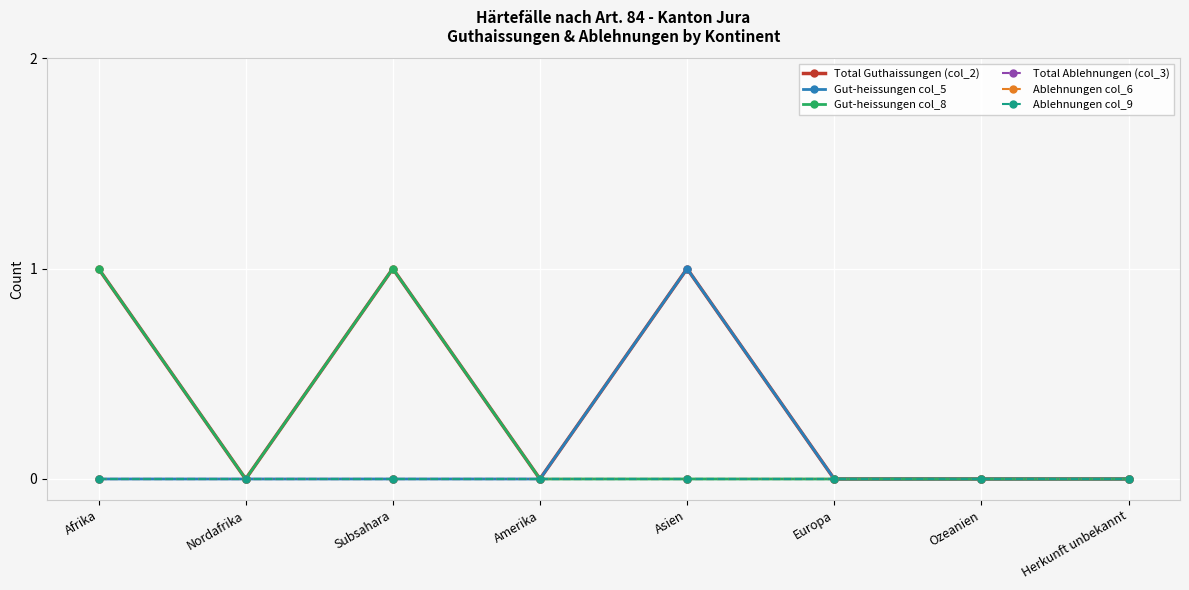

True or false: Ablehnungen col_6 and Gut-heissungen col_5 intersect in this chart.

False